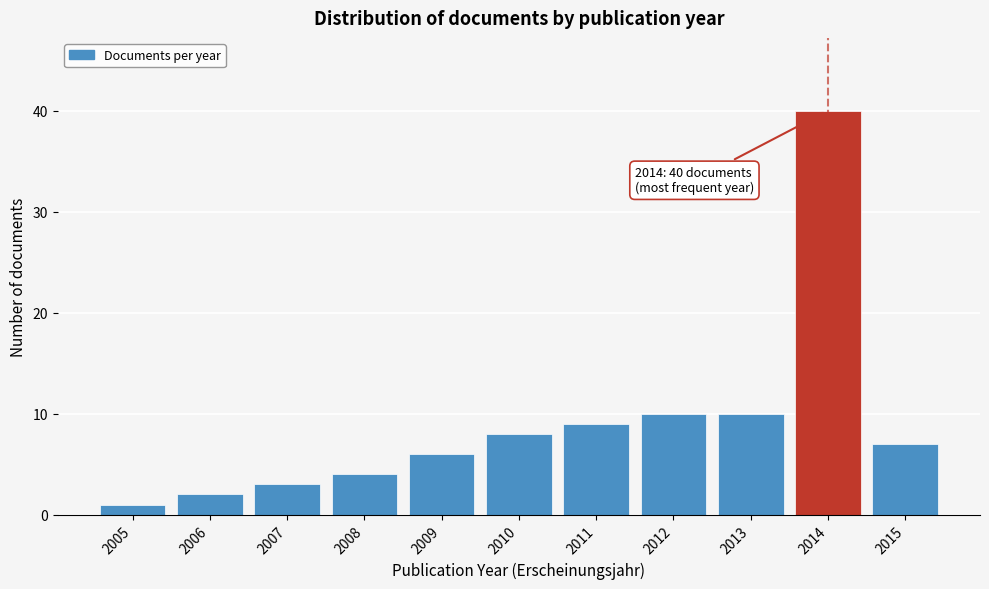

Reading right to left, extract all data points from this chart.

7	40	10	10	9	8	6	4	3	2	1